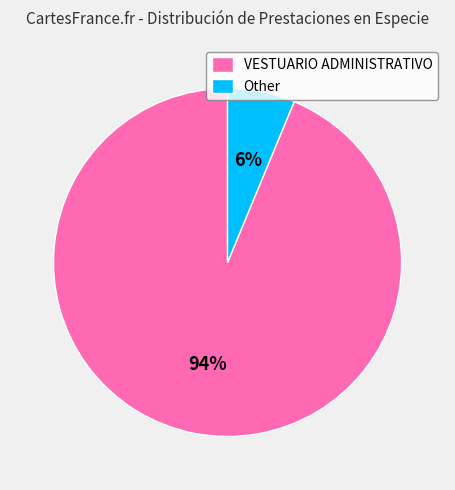

Rank the categories by value from highest to lowest.

VESTUARIO ADMINISTRATIVO, Other